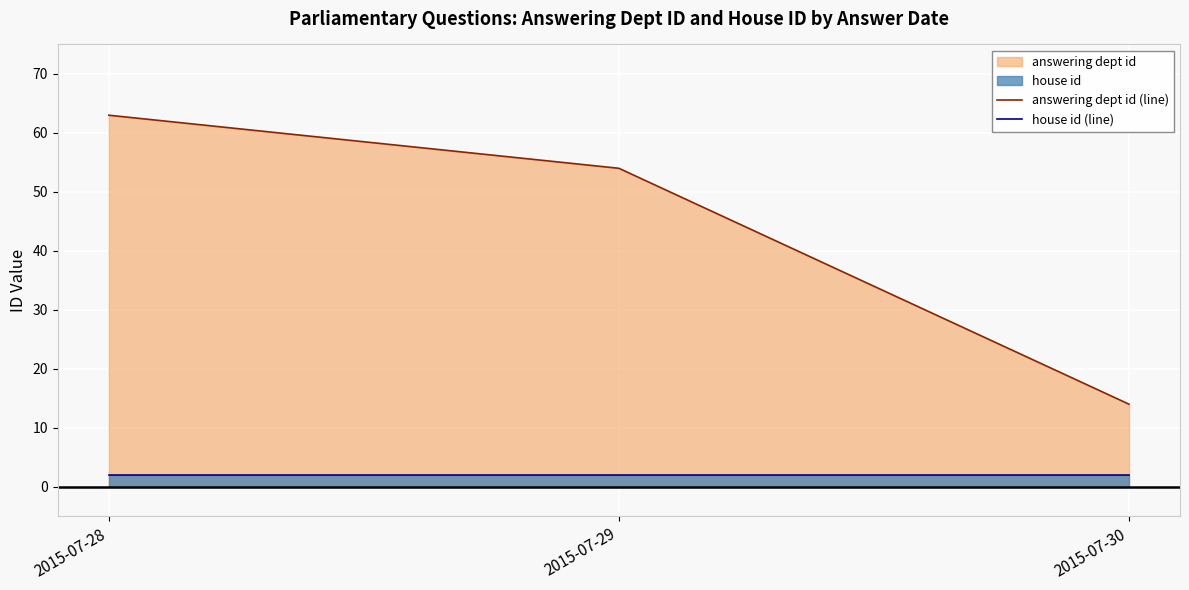

How many distinct data groups are displayed?

2